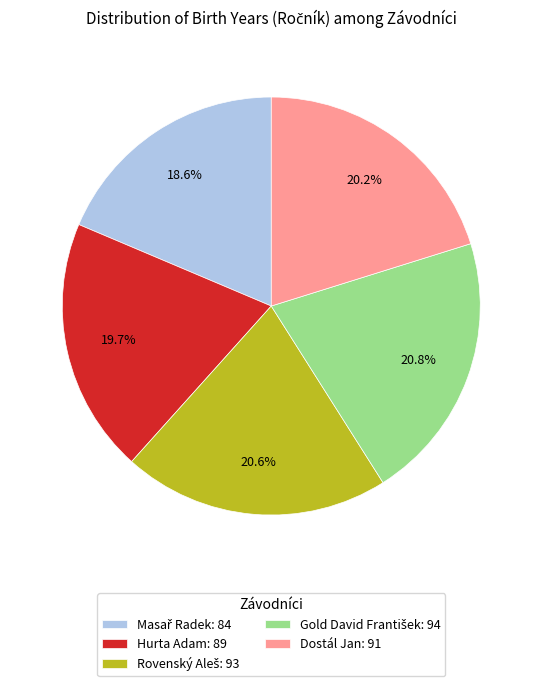

Count the number of slices in the pie.

5